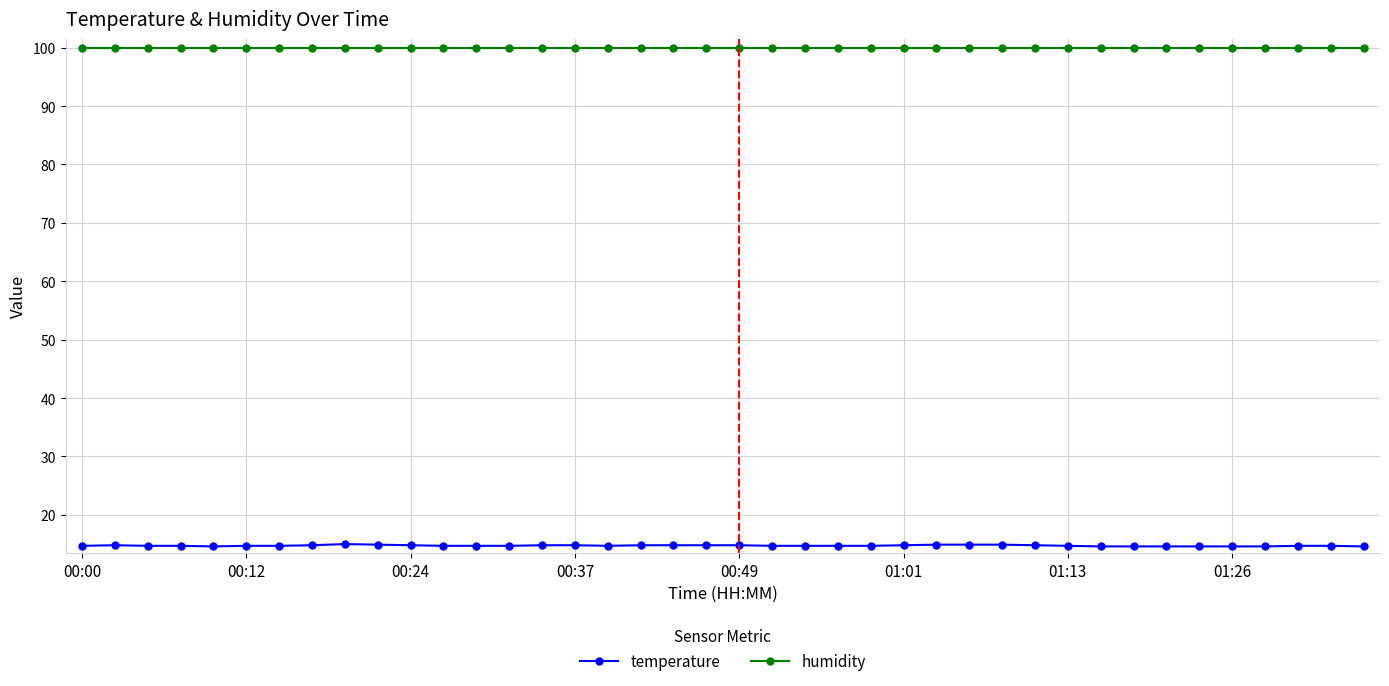

True or false: temperature has more than 1 interior local peaks.

True